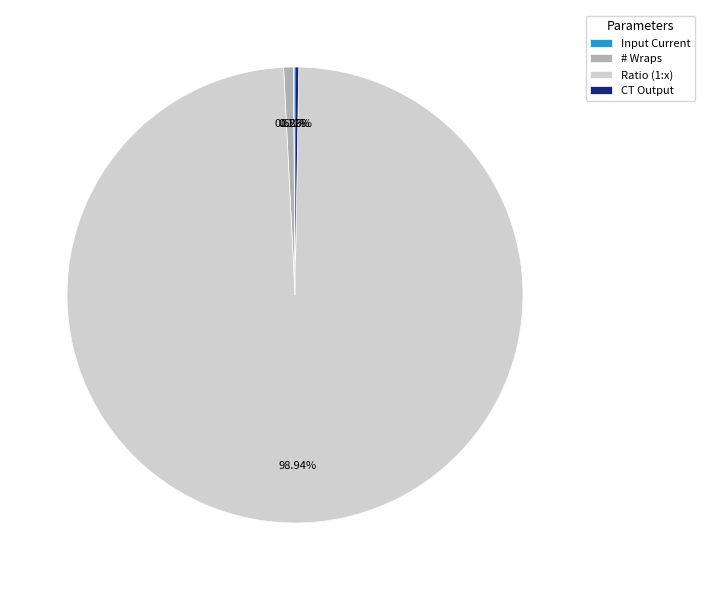

Is it true that Ratio (1:x) is 99% of the pie?

True